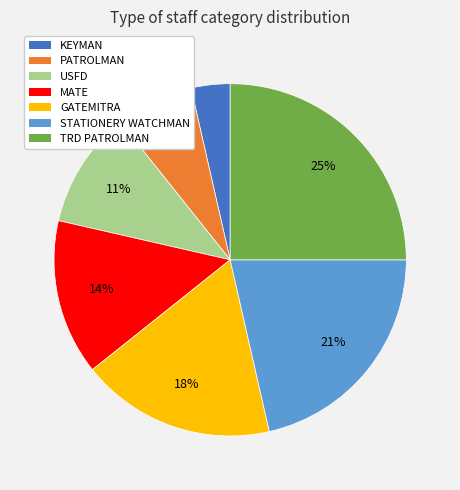

Is it true that STATIONERY WATCHMAN is 30% of the pie?

False